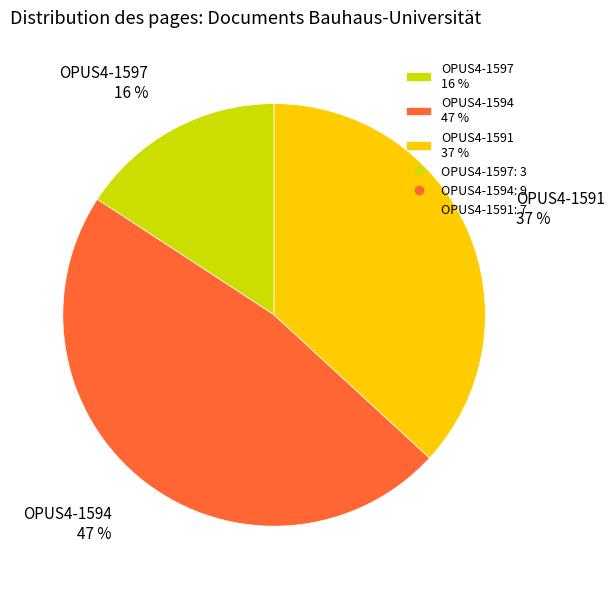

Is there a majority slice in this chart?

No